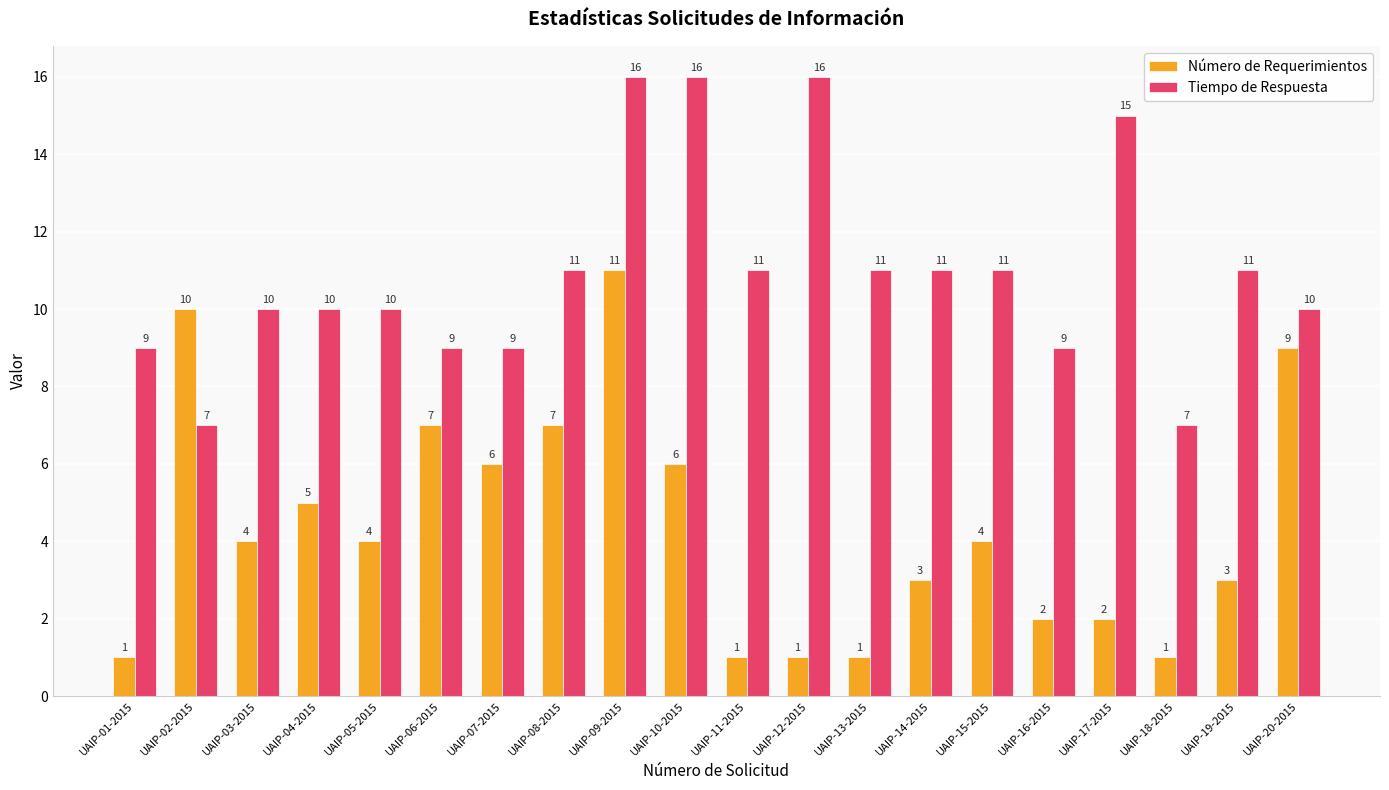

Does the chart contain any negative values?

No